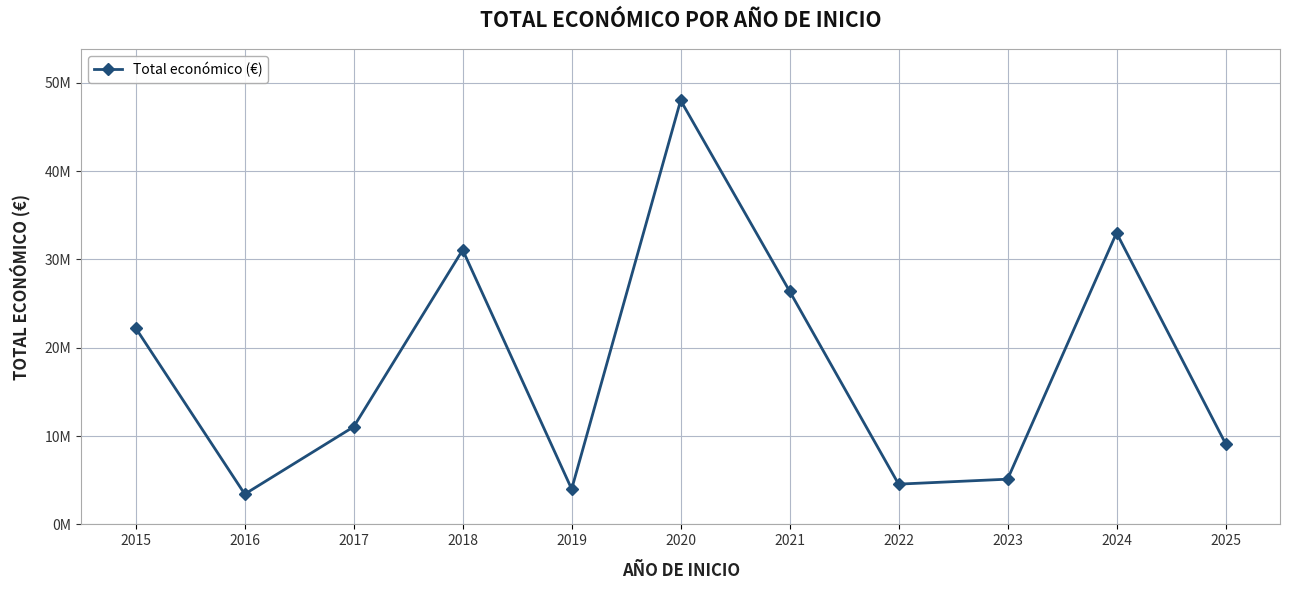

What is the average value?

17997479